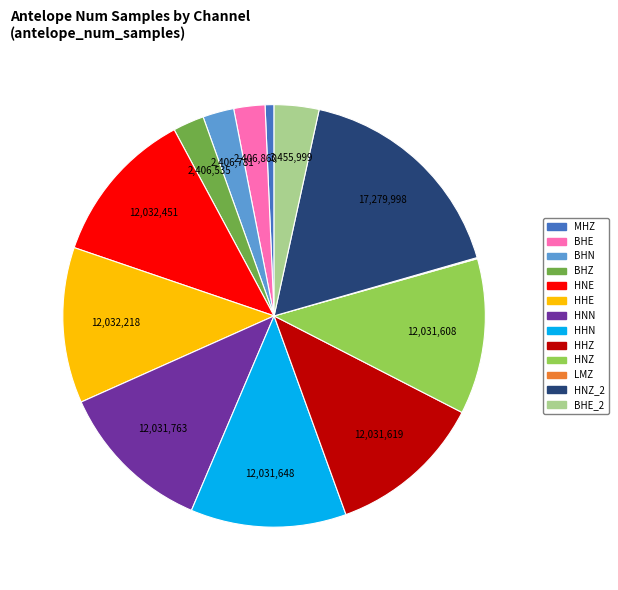

Does any single category account for the majority?

No